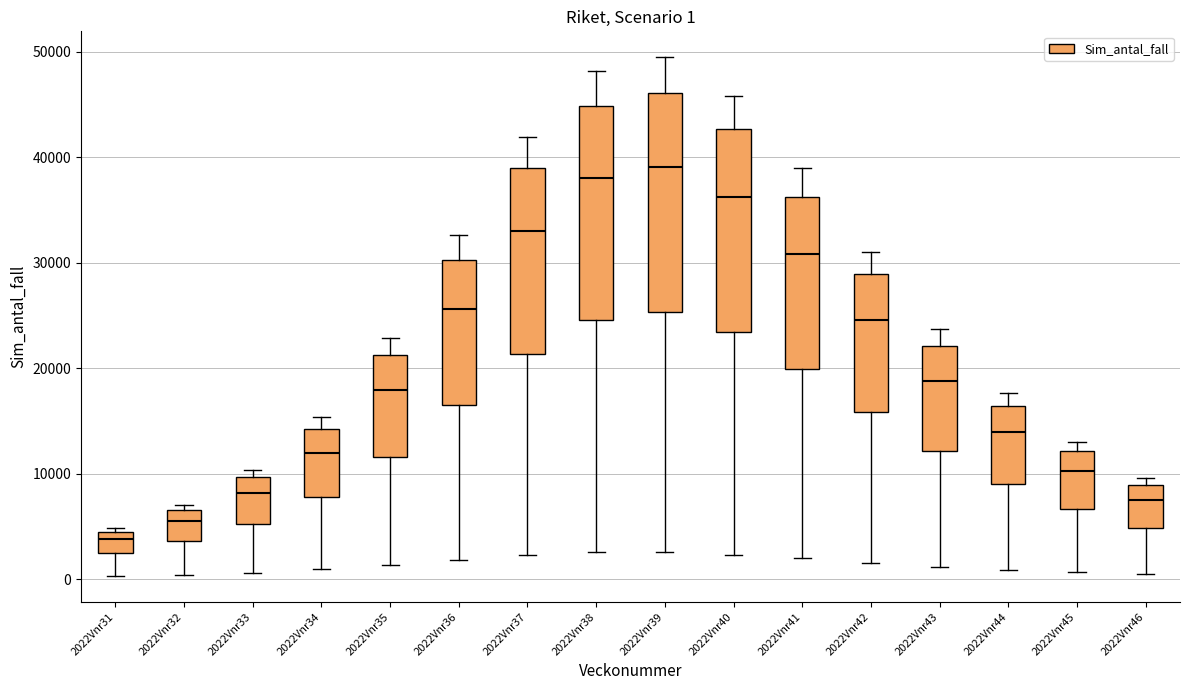

Which box's median line is the lowest?

2022Vnr31